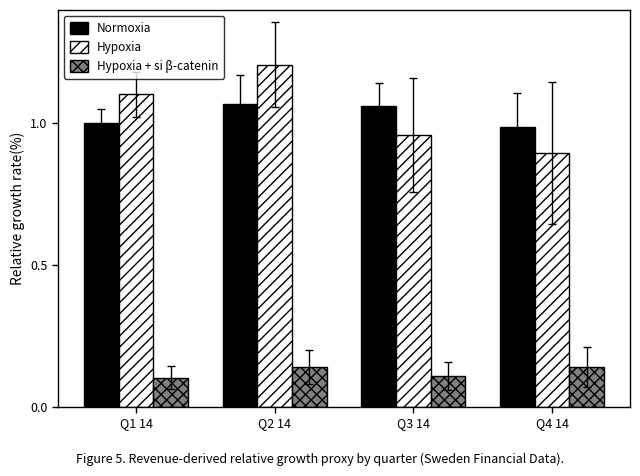

What is the difference between the maximum and minimum values in the Hypoxia series?

0.3